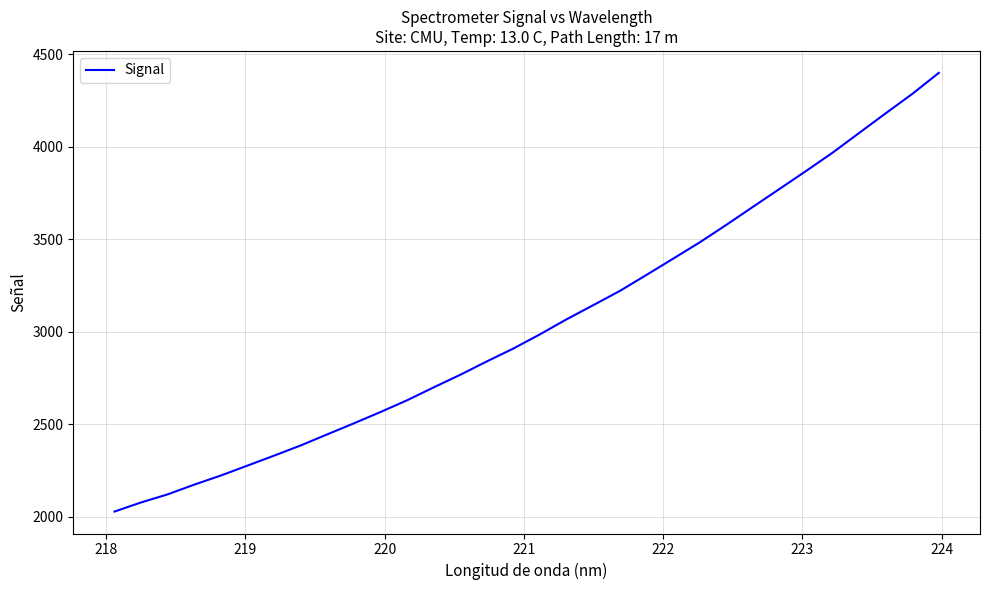

What is the difference between the maximum and minimum values?

2371.2